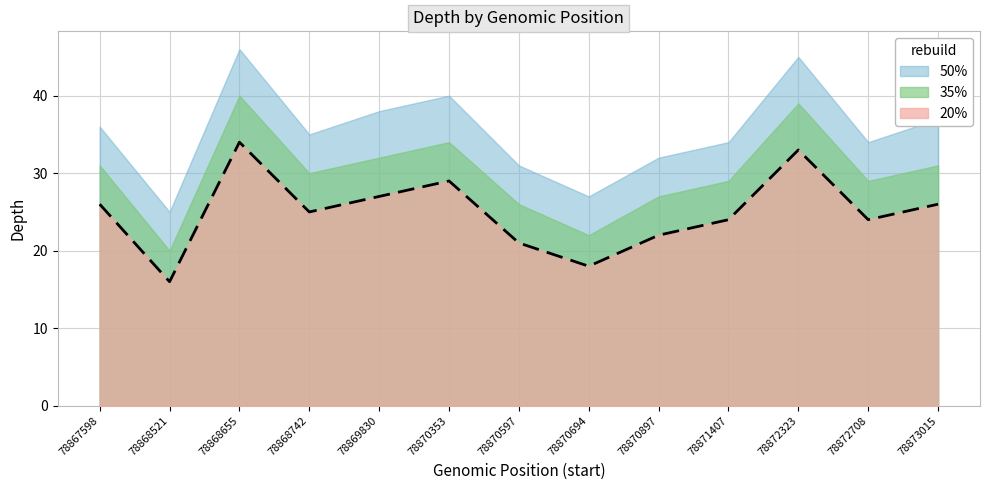

True or false: 50% and 35% intersect in this chart.

False